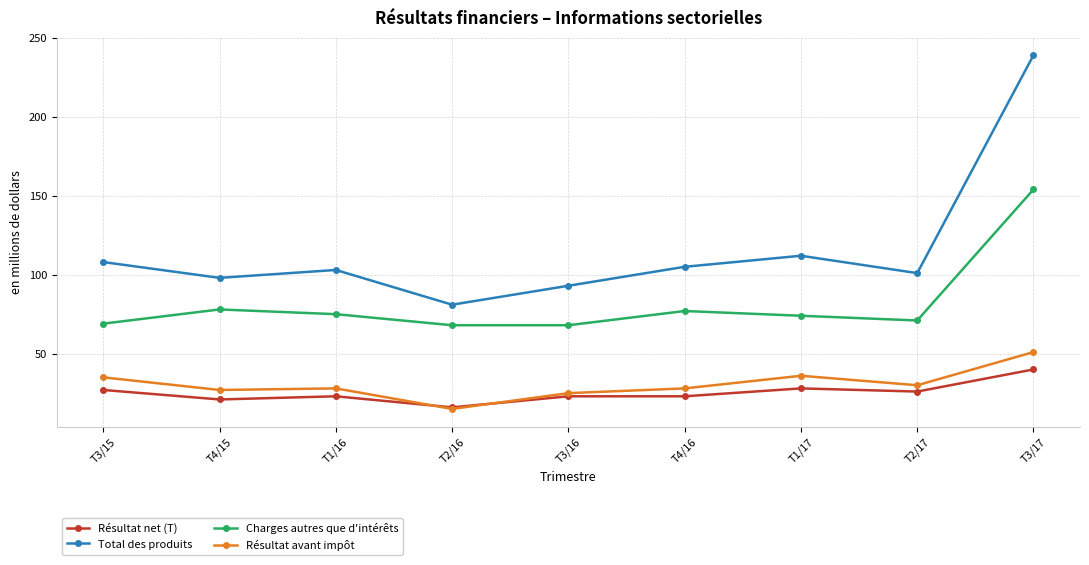

How many data points does each series have?

9